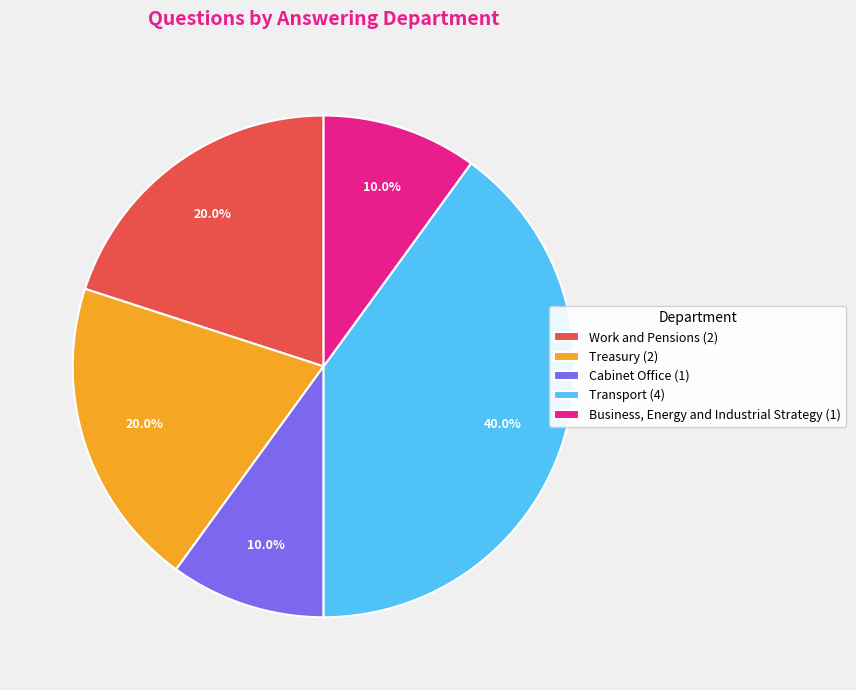

Which category has the biggest portion of the pie?

Transport (4)